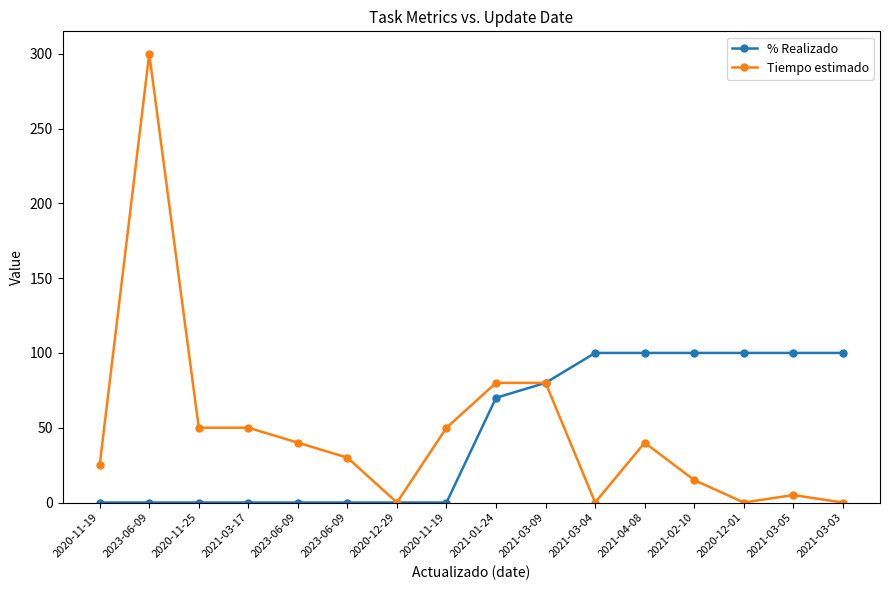

How many distinct data groups are displayed?

2